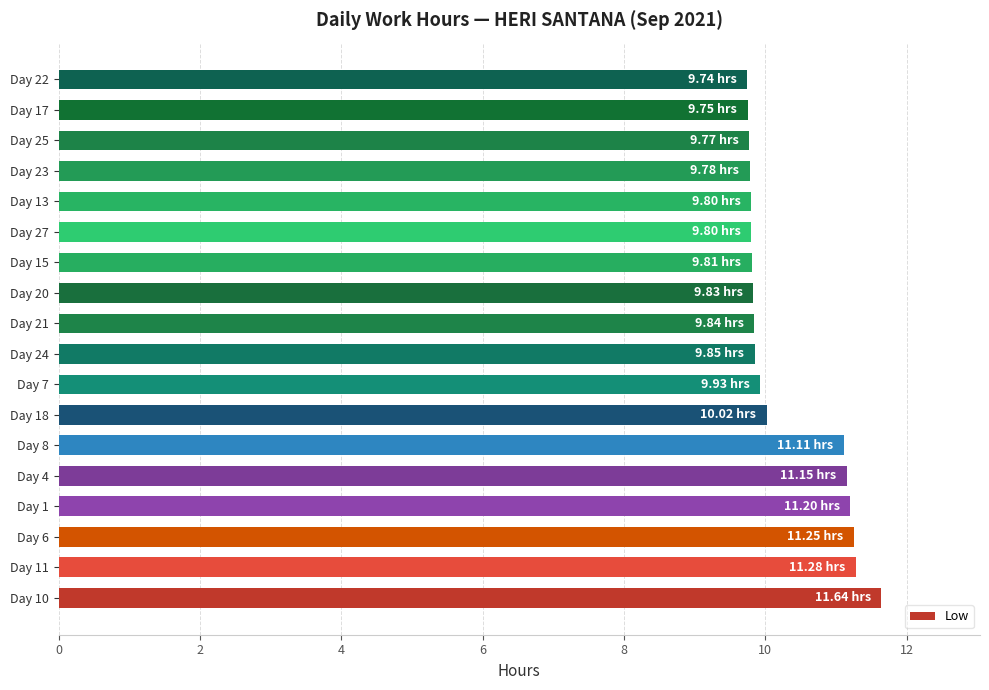

Which has a higher value, Day 23 or Day 11?

Day 11